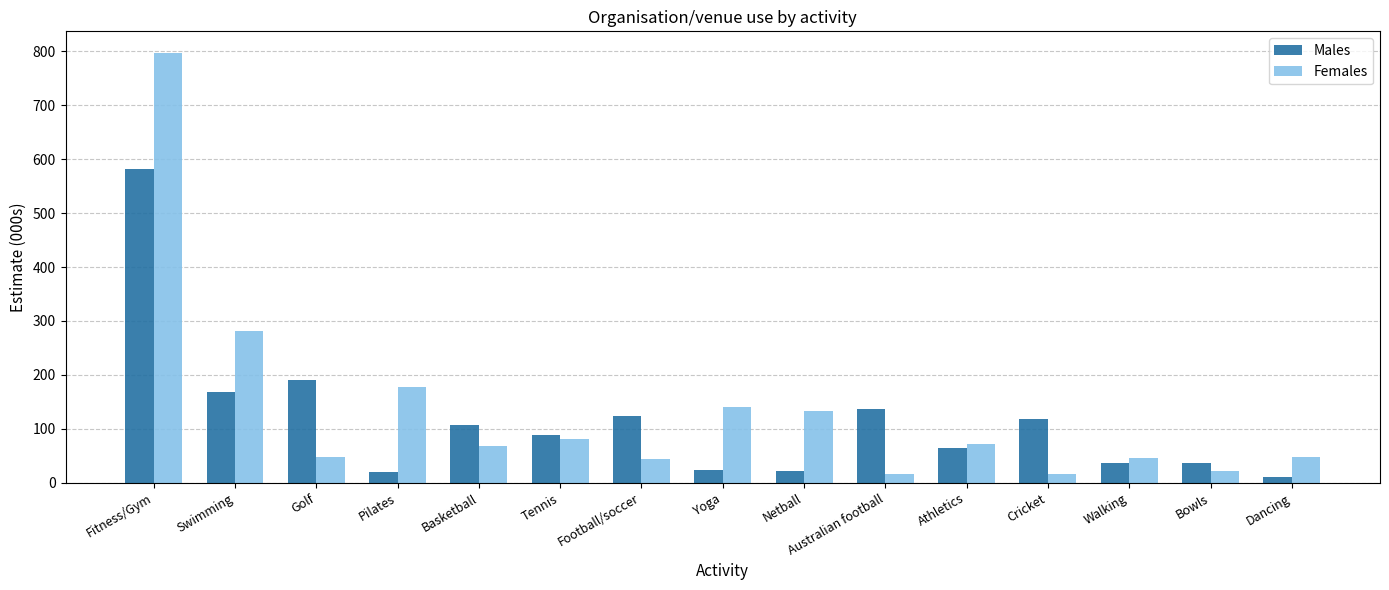

What value does the Males series have at Netball?

21.0